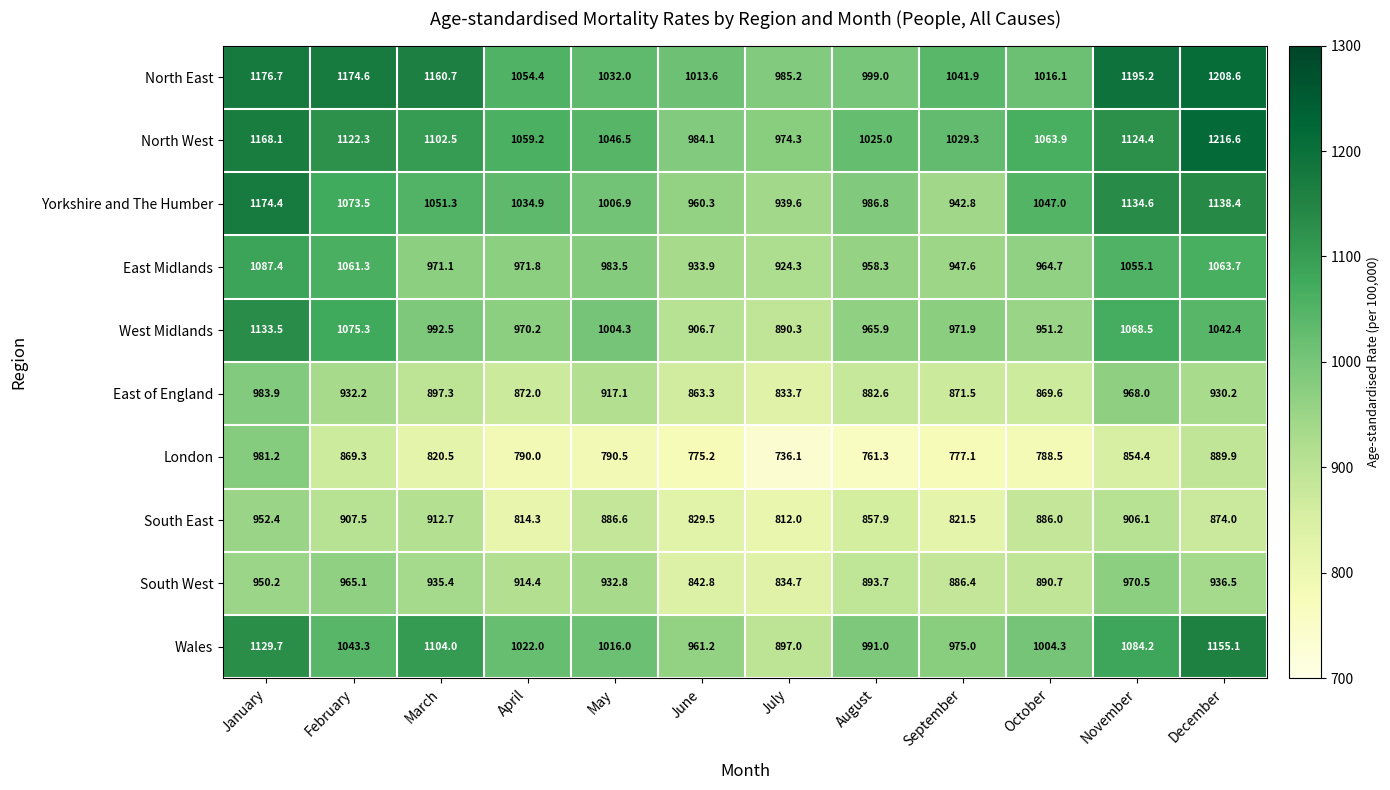

At February, list the series in order from largest to smallest.

North East, North West, West Midlands, Yorkshire and The Humber, East Midlands, Wales, South West, East of England, South East, London